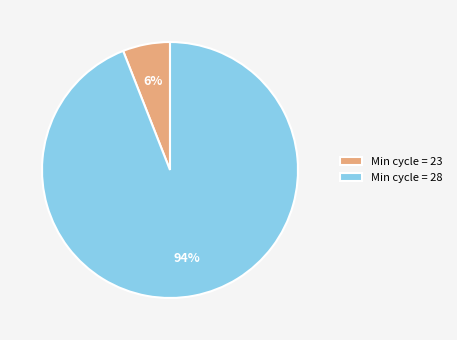

Is it true that Min cycle = 28 is 94% of the pie?

True